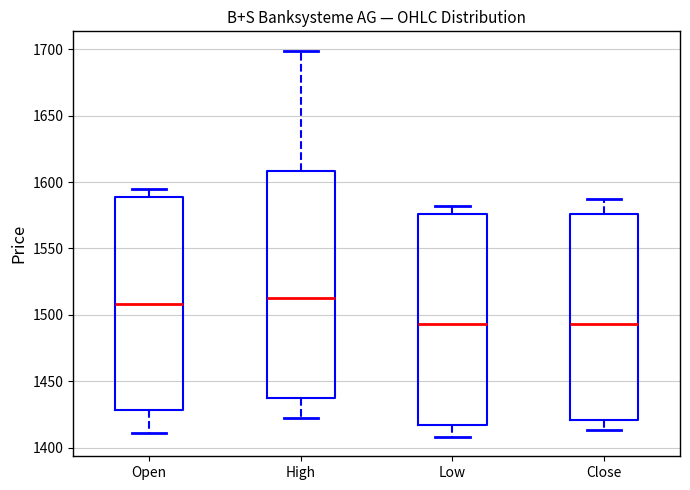

Reading left to right, transcribe this box plot: for each box, give where its median line is, the range the box spans, and where its two whiskers end, as read against the y-axis. The values are not printed on the chart, so give them approximately, as read against the axis.

Open: median 1510, box 1430 to 1590, whiskers 1410 to 1595
High: median 1515, box 1435 to 1610, whiskers 1420 to 1700
Low: median 1495, box 1415 to 1575, whiskers 1410 to 1580
Close: median 1495, box 1420 to 1575, whiskers 1415 to 1585